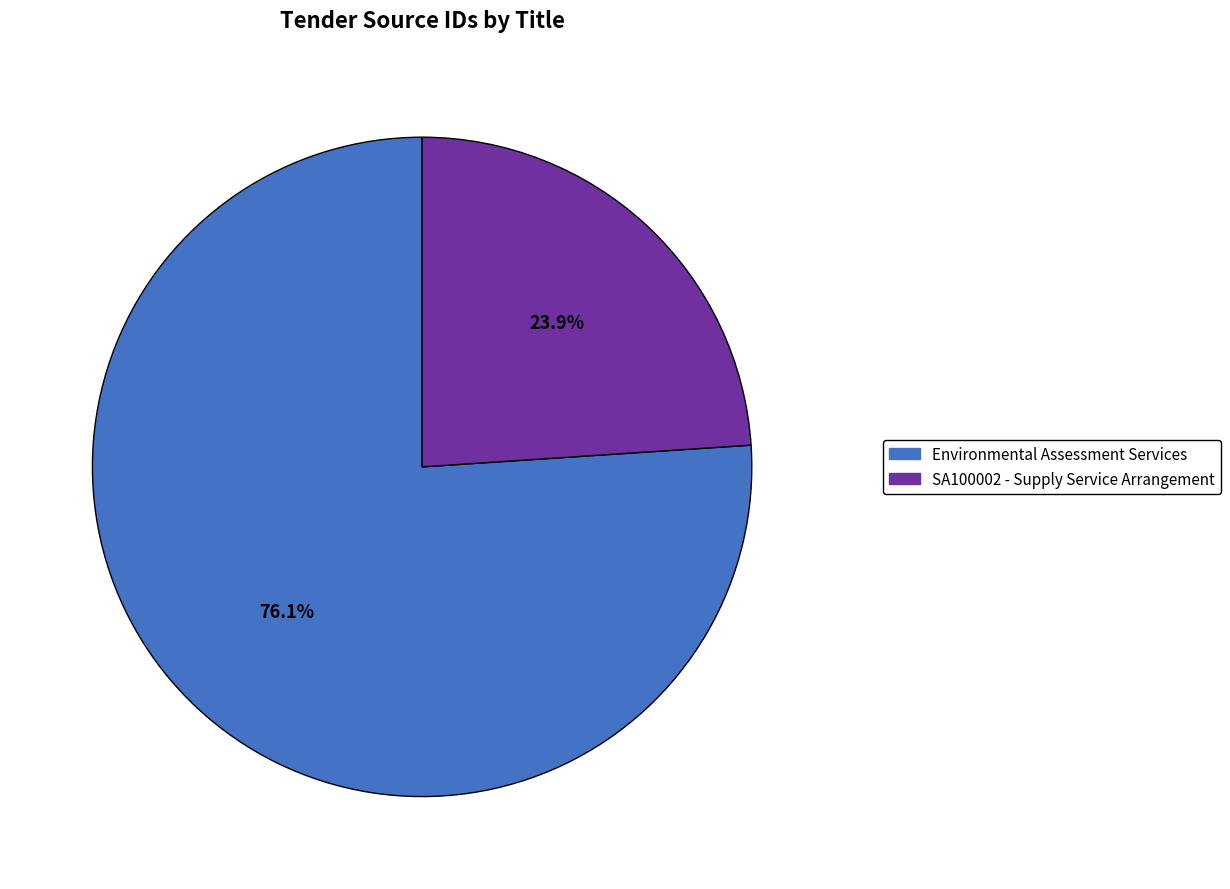

Approximately how many times larger is the value at Environmental Assessment Services compared to SA100002 - Supply Service Arrangement?

3.2